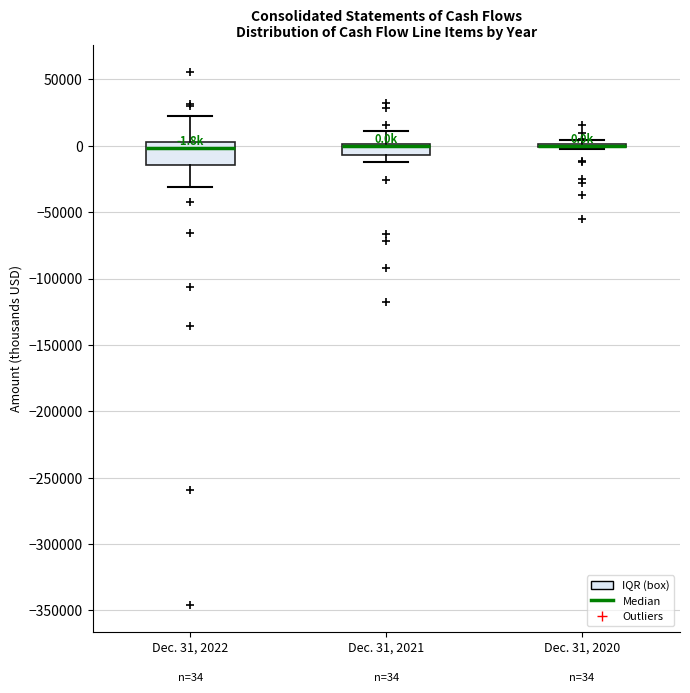

Which box is the tallest, from its lower edge to its upper edge?

Dec. 31, 2022